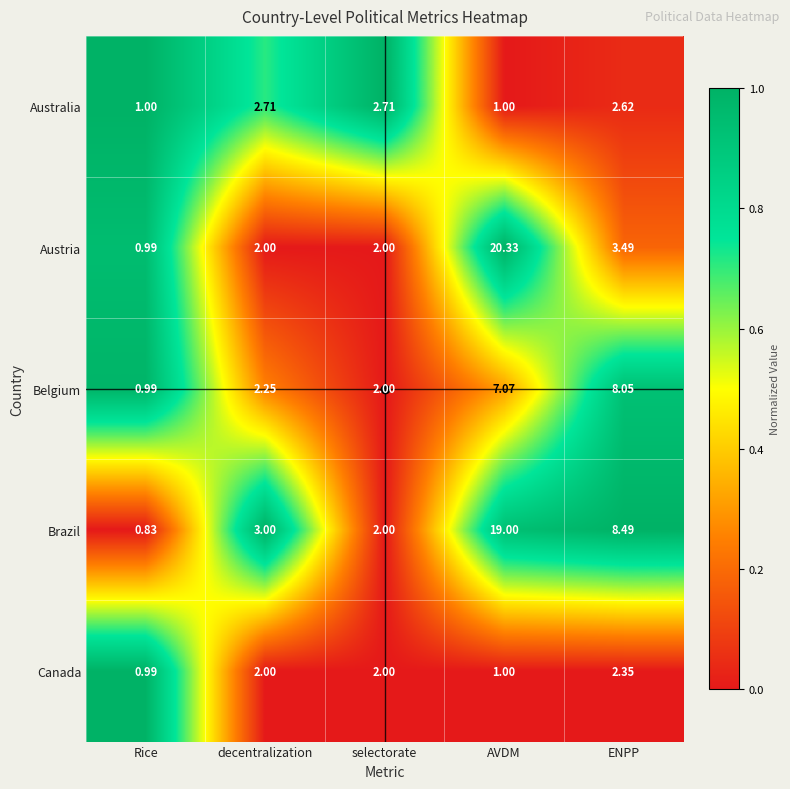

Which category has the lowest value in the Brazil series?

Rice